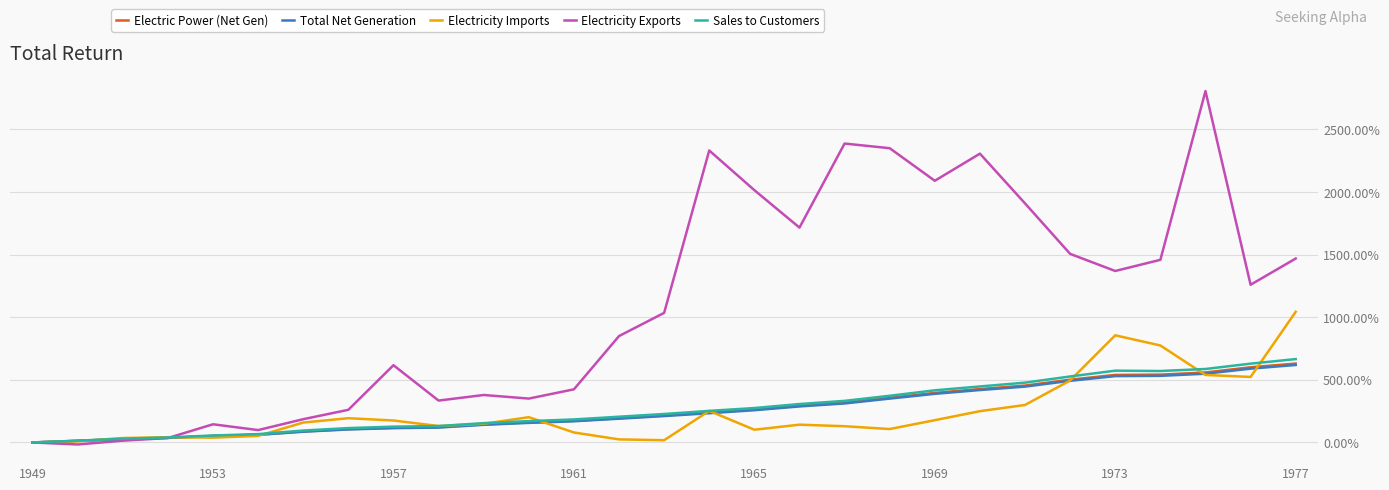

Count the number of data series in this chart.

5